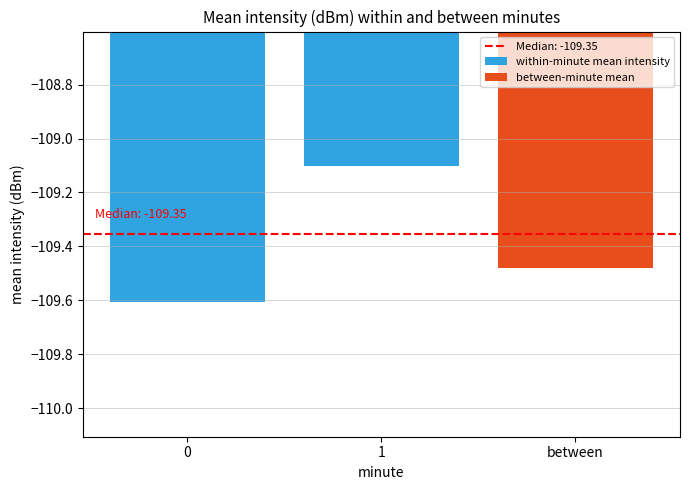

List the labels in order of within-minute mean intensity value, smallest first.

0, 1